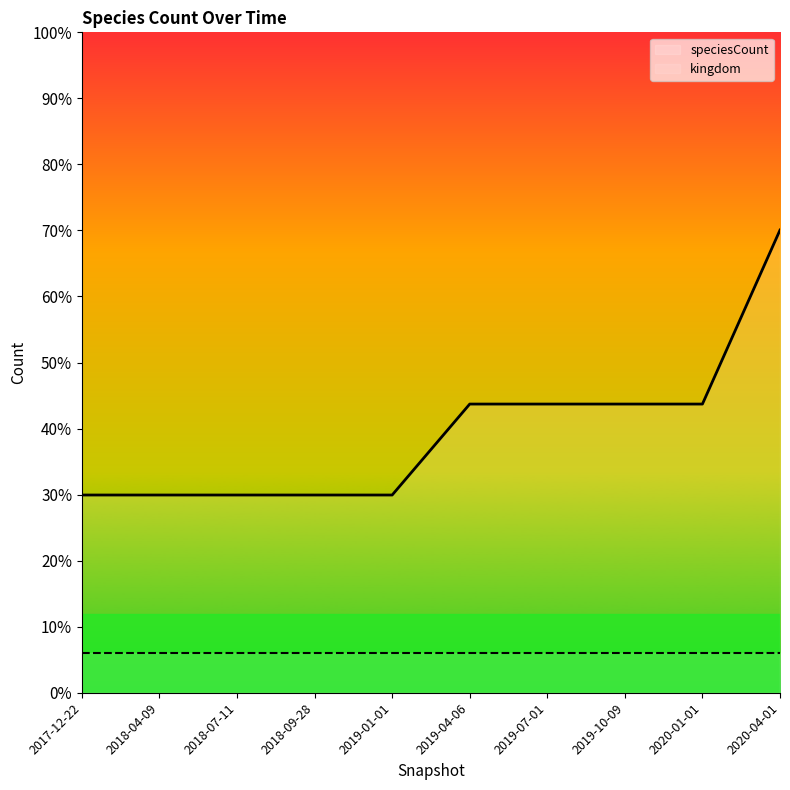

How many lines are shown in the chart?

1